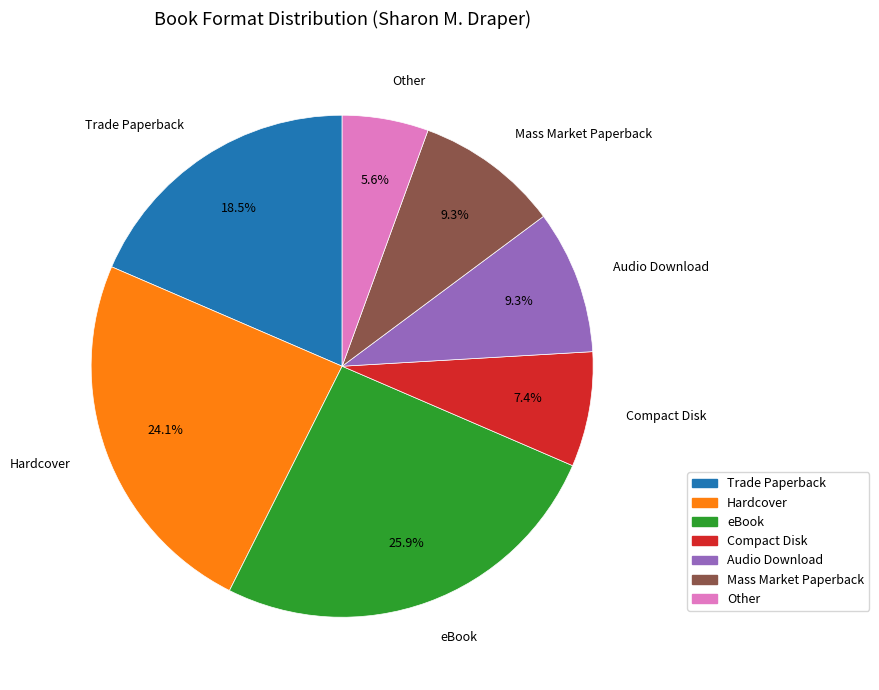

Which category has the biggest portion of the pie?

eBook